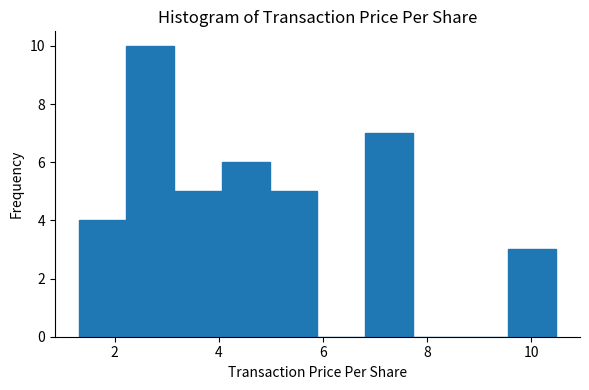

Which range on the x-axis has the tallest bar?

2.2 to 3.2